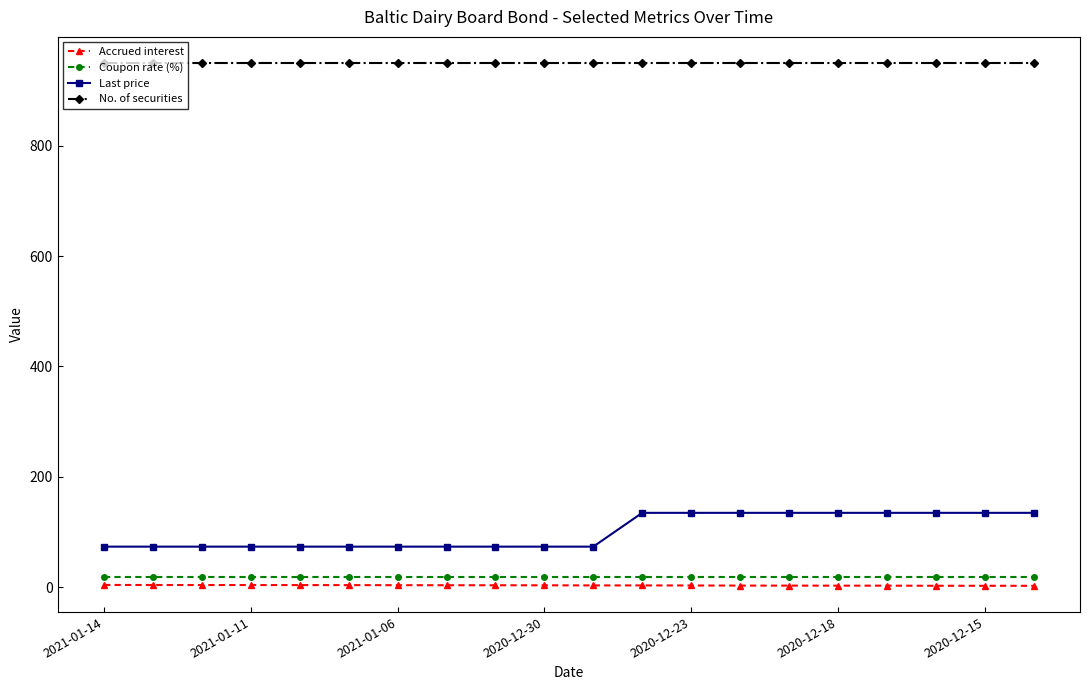

True or false: Coupon rate (%) and No. of securities cross at least once.

False